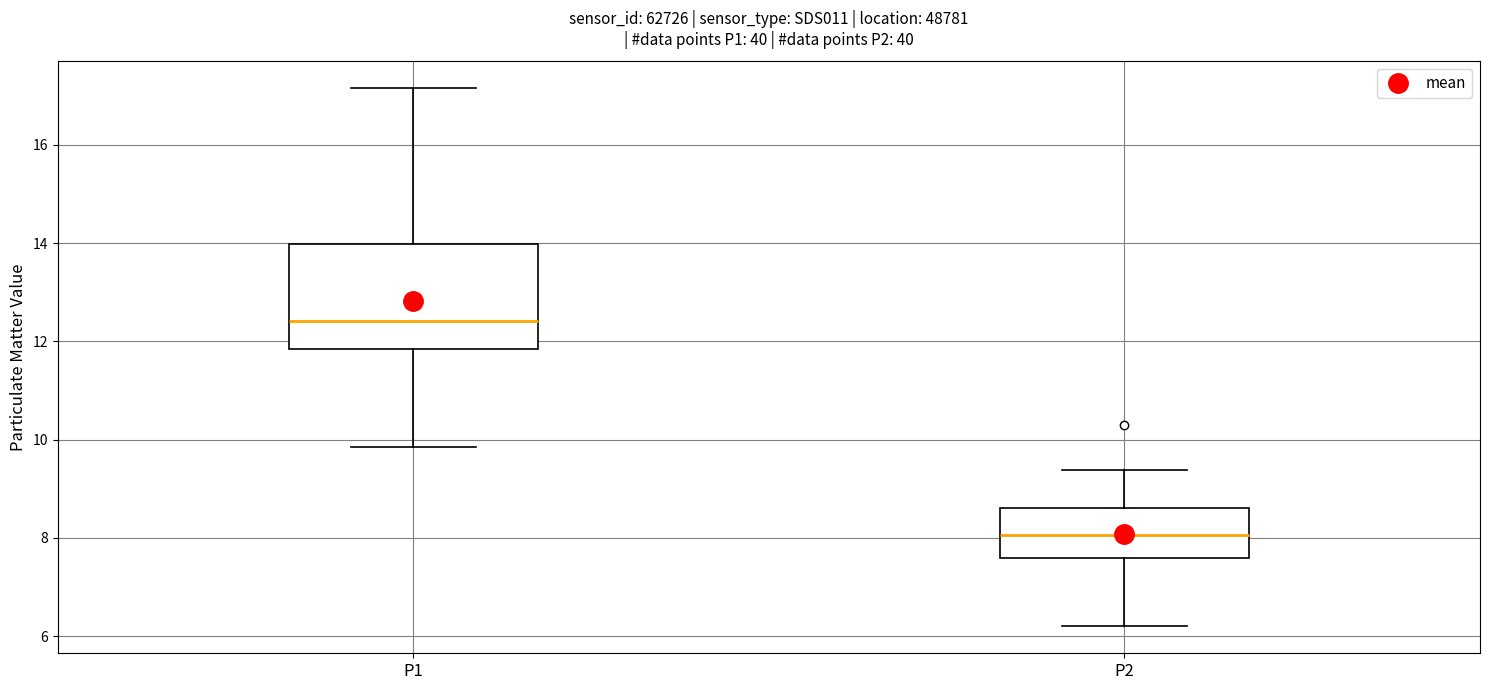

Reading left to right, transcribe this box plot: for each box, give where its median line is, the range the box spans, and where its two whiskers end, as read against the y-axis. The values are not printed on the chart, so give them approximately, as read against the axis.

P1: median 12.4, box 11.8 to 14.0, whiskers 9.8 to 17.2
P2: median 8.0, box 7.6 to 8.6, whiskers 6.2 to 9.4